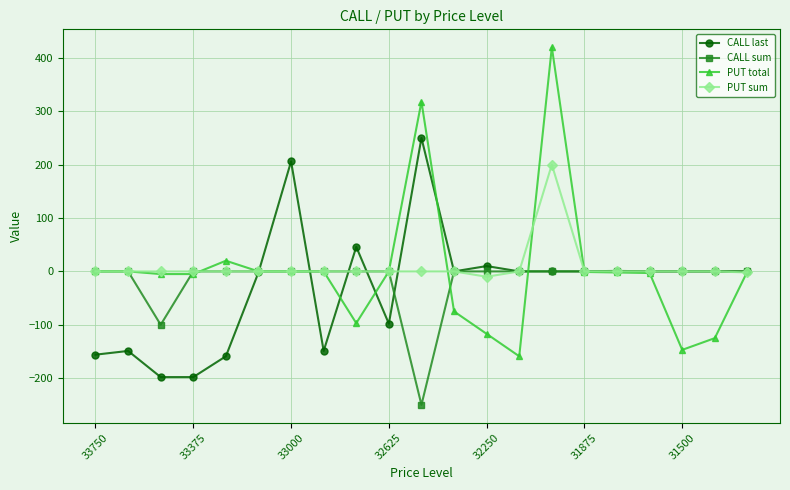

Which series has the largest range (max minus min)?

PUT total